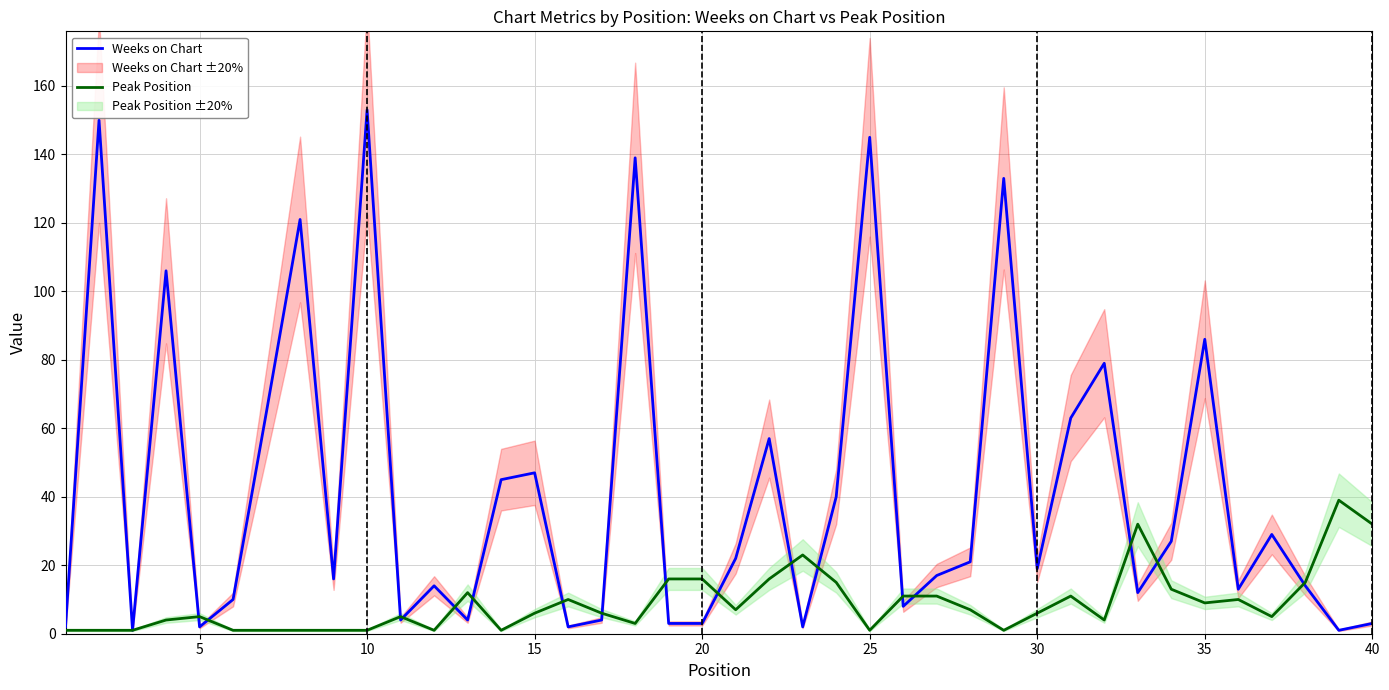

In Peak Position, how many points are lower than both neighbors (excluding endpoints)?

9